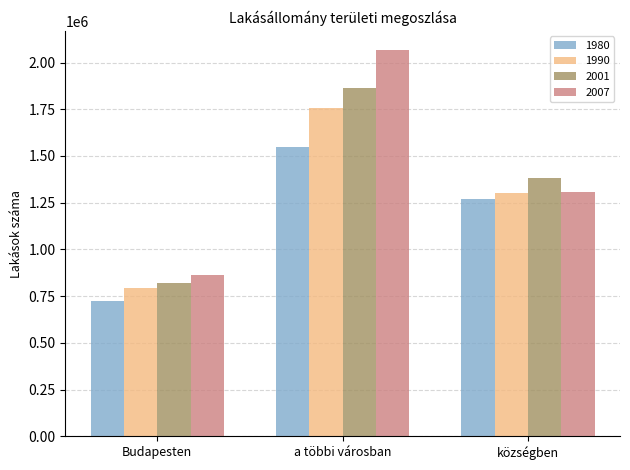

What is the value of the 2001 bar at the 3rd from the left?

1380023